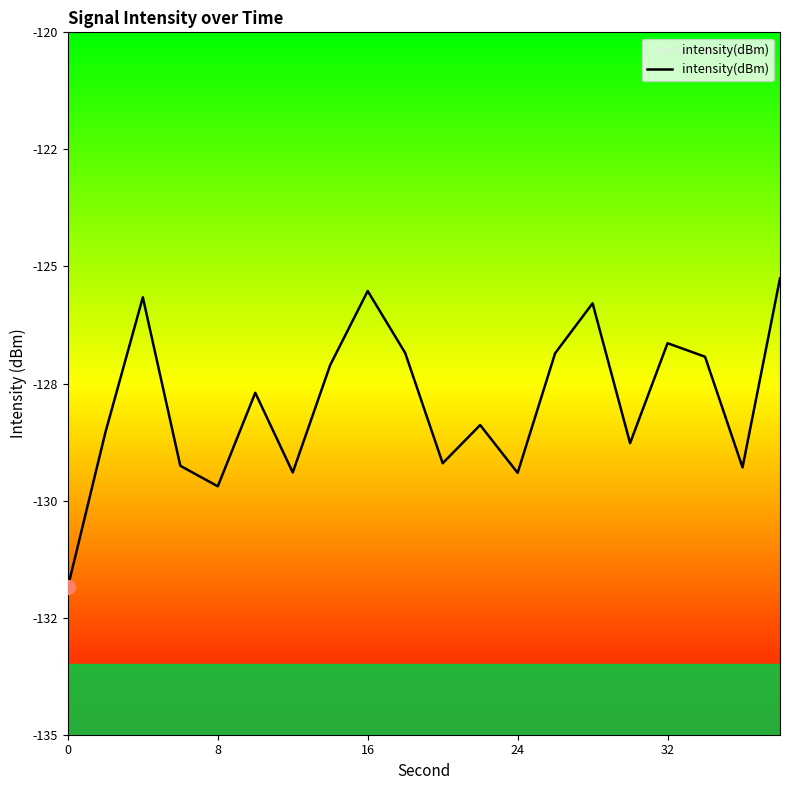

What is the difference between the maximum and second lowest values?

4.4